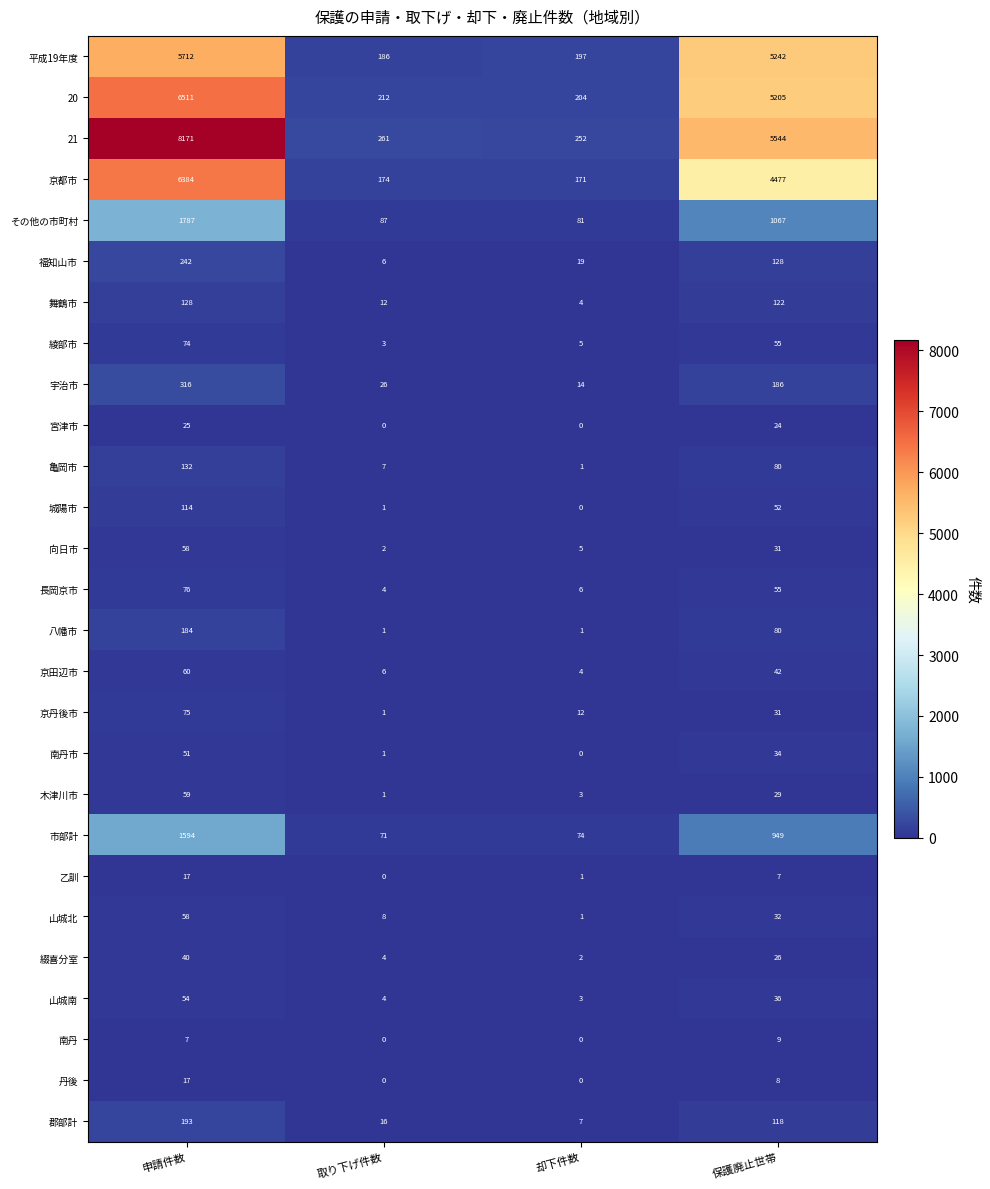

At which category does the chart reach its peak across all series?

申請件数